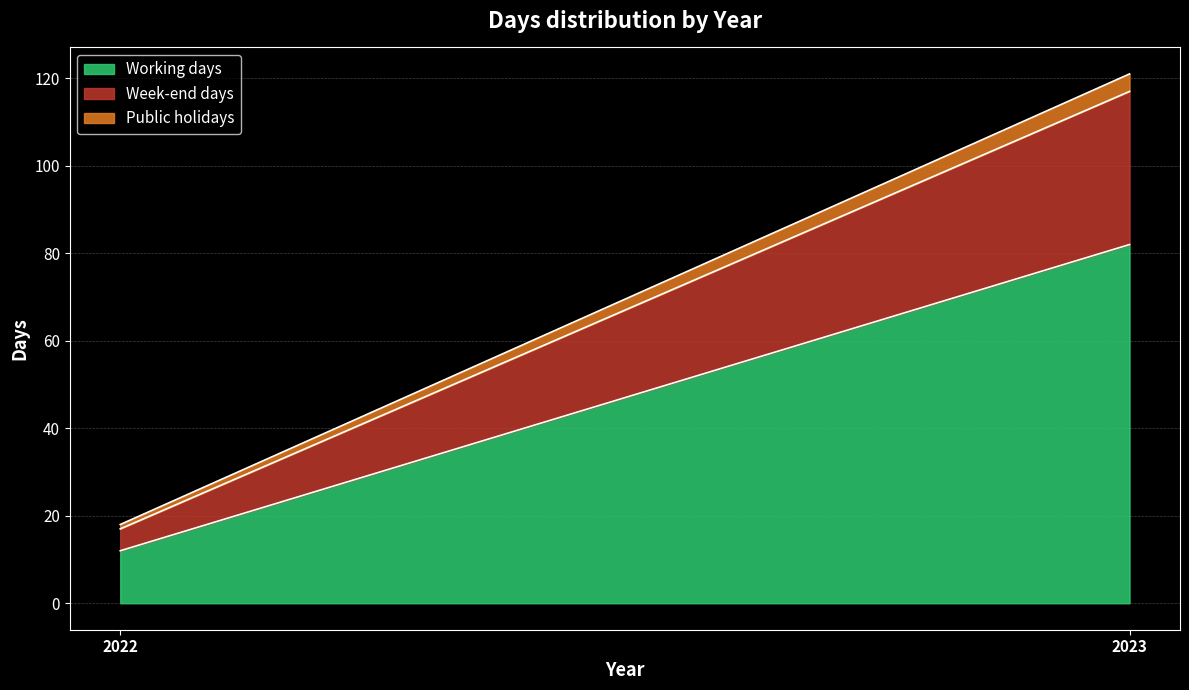

What are all the series names shown in the legend?

Working days, Week-end days, Public holidays